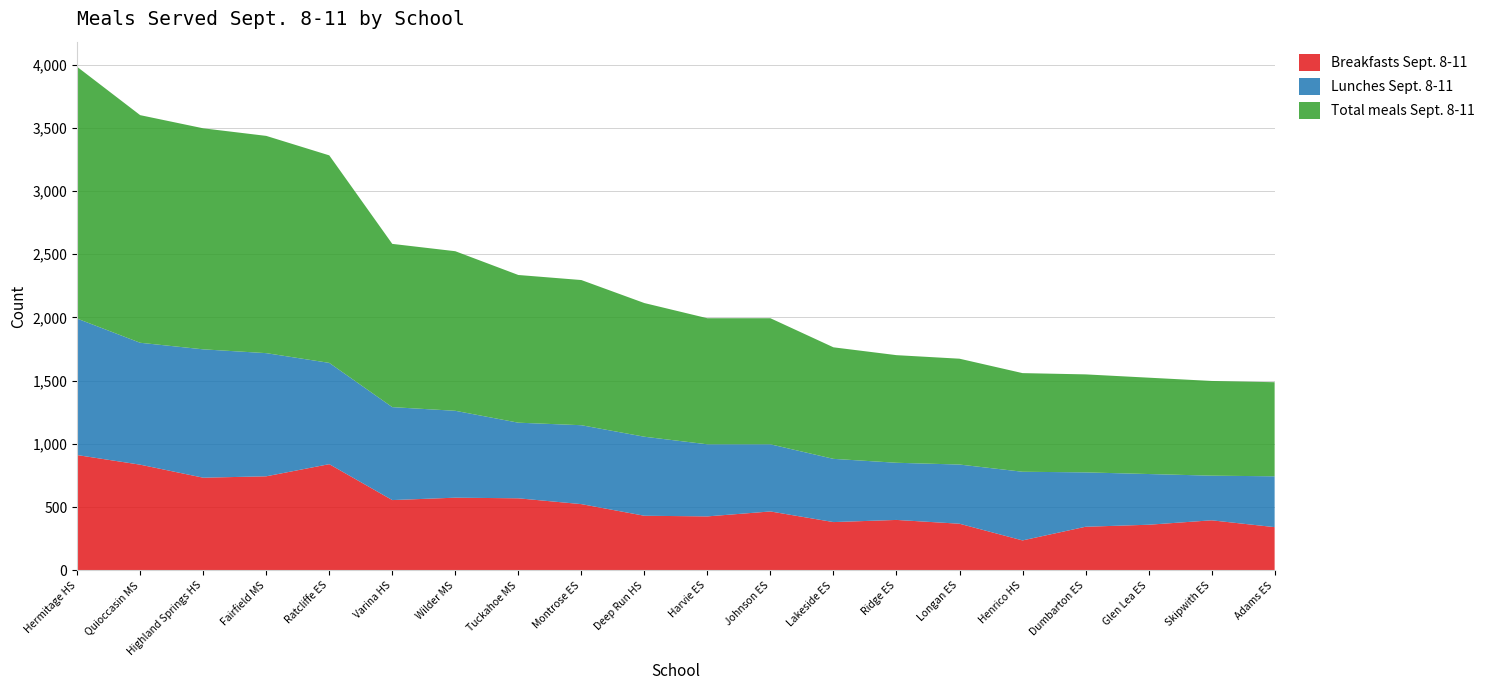

Reading left to right, list all the values displayed in this chart.

Breakfasts Sept. 8-11: Hermitage HS=912	Quioccasin MS=836	Highland Springs HS=733	Fairfield MS=744	Ratcliffe ES=840	Varina HS=556	Wilder MS=575	Tuckahoe MS=570	Montrose ES=524	Deep Run HS=432	Harvie ES=427	Johnson ES=466	Lakeside ES=382	Ridge ES=399	Longan ES=369	Henrico HS=237	Dumbarton ES=345	Glen Lea ES=361	Skipwith ES=396	Adams ES=342
Lunches Sept. 8-11: Hermitage HS=1079	Quioccasin MS=964	Highland Springs HS=1015	Fairfield MS=974	Ratcliffe ES=801	Varina HS=735	Wilder MS=687	Tuckahoe MS=598	Montrose ES=624	Deep Run HS=625	Harvie ES=570	Johnson ES=531	Lakeside ES=500	Ridge ES=452	Longan ES=468	Henrico HS=543	Dumbarton ES=430	Glen Lea ES=401	Skipwith ES=353	Adams ES=402
Total meals Sept. 8-11: Hermitage HS=1991	Quioccasin MS=1800	Highland Springs HS=1748	Fairfield MS=1718	Ratcliffe ES=1641	Varina HS=1291	Wilder MS=1262	Tuckahoe MS=1168	Montrose ES=1148	Deep Run HS=1057	Harvie ES=997	Johnson ES=997	Lakeside ES=882	Ridge ES=851	Longan ES=837	Henrico HS=780	Dumbarton ES=775	Glen Lea ES=762	Skipwith ES=749	Adams ES=744